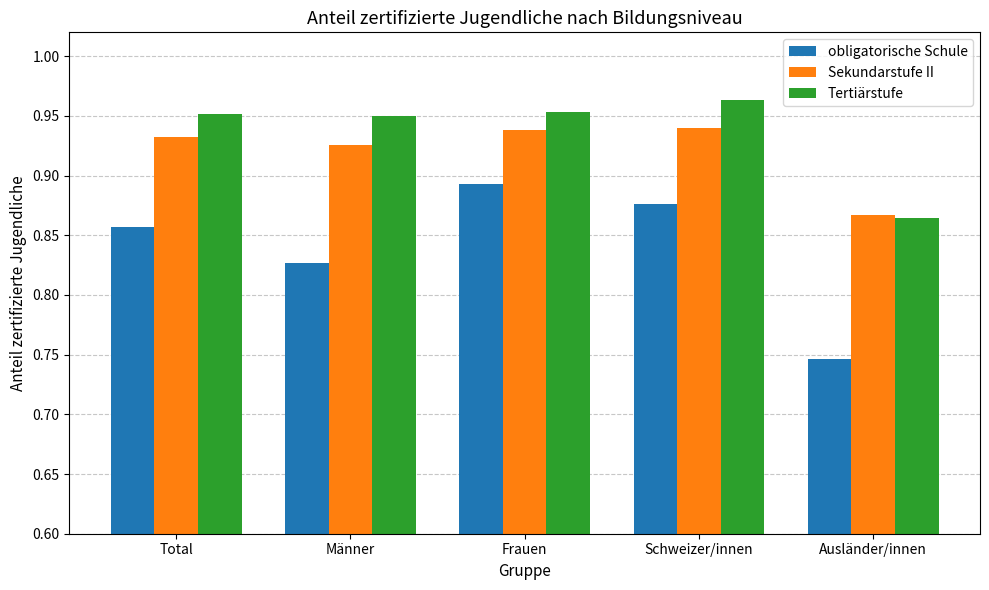

What position from the left is Ausländer/innen?

5